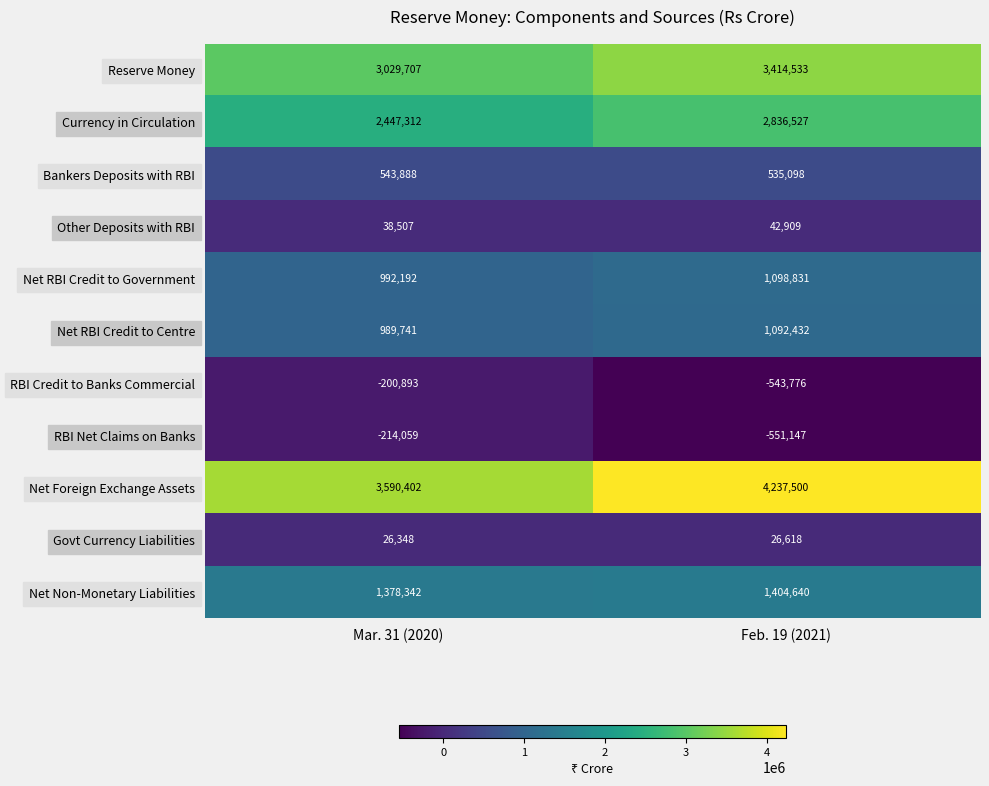

What is the approximate value of Net Non-Monetary Liabilities at Mar. 31 (2020), to the nearest 10?

1378340